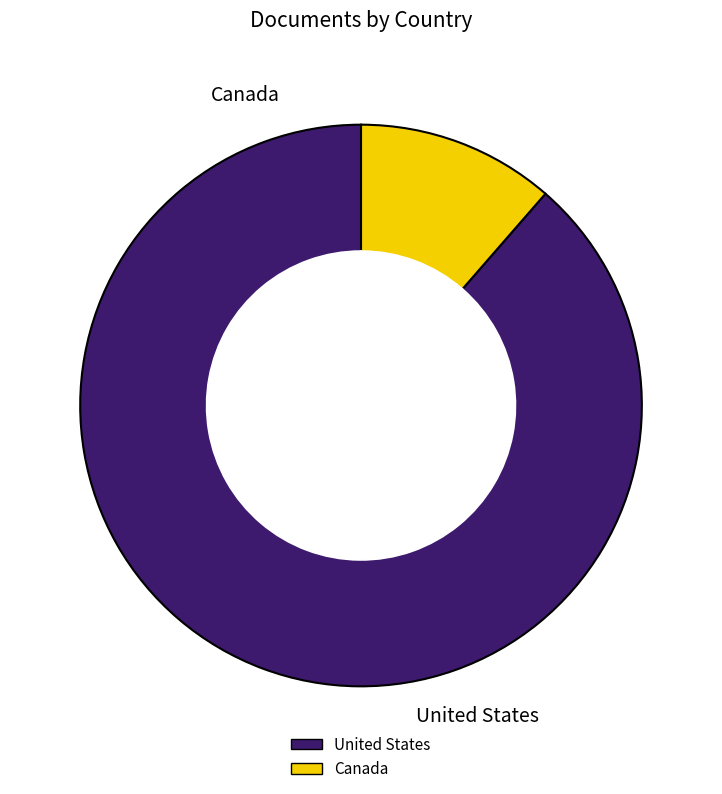

To the nearest percent, what percentage of the pie is United States?

89%